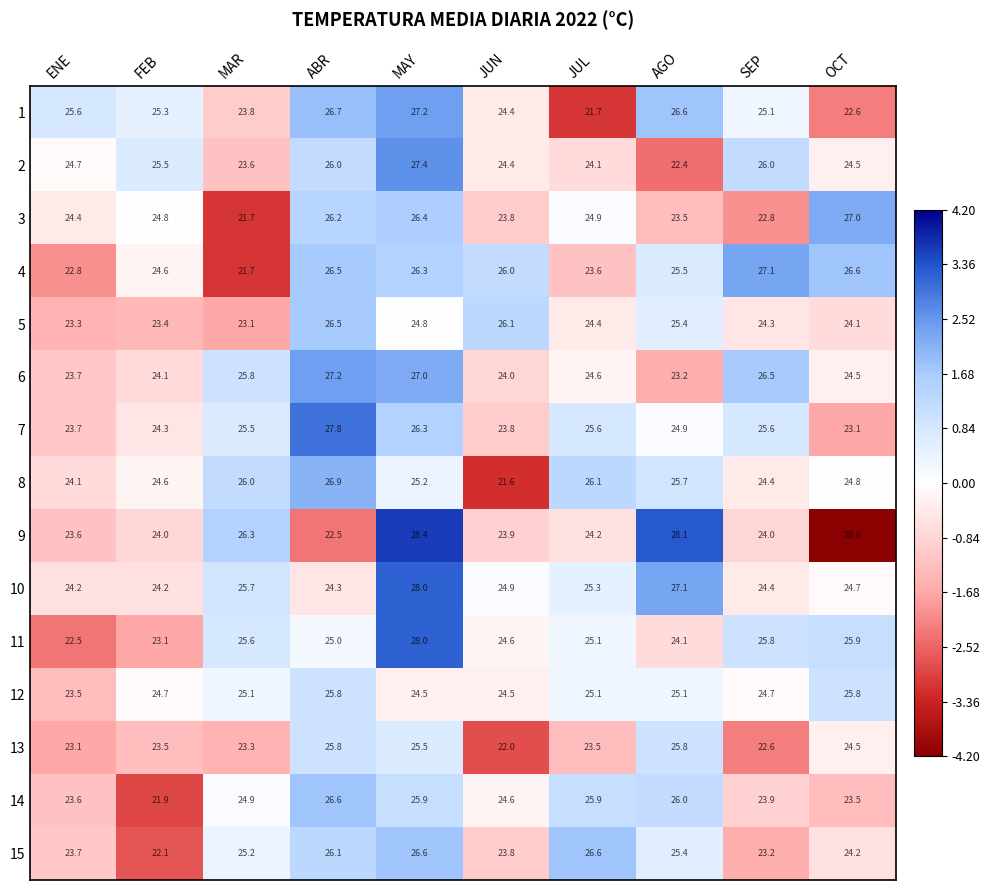

Where does the 3 series first go above 24?

ENE